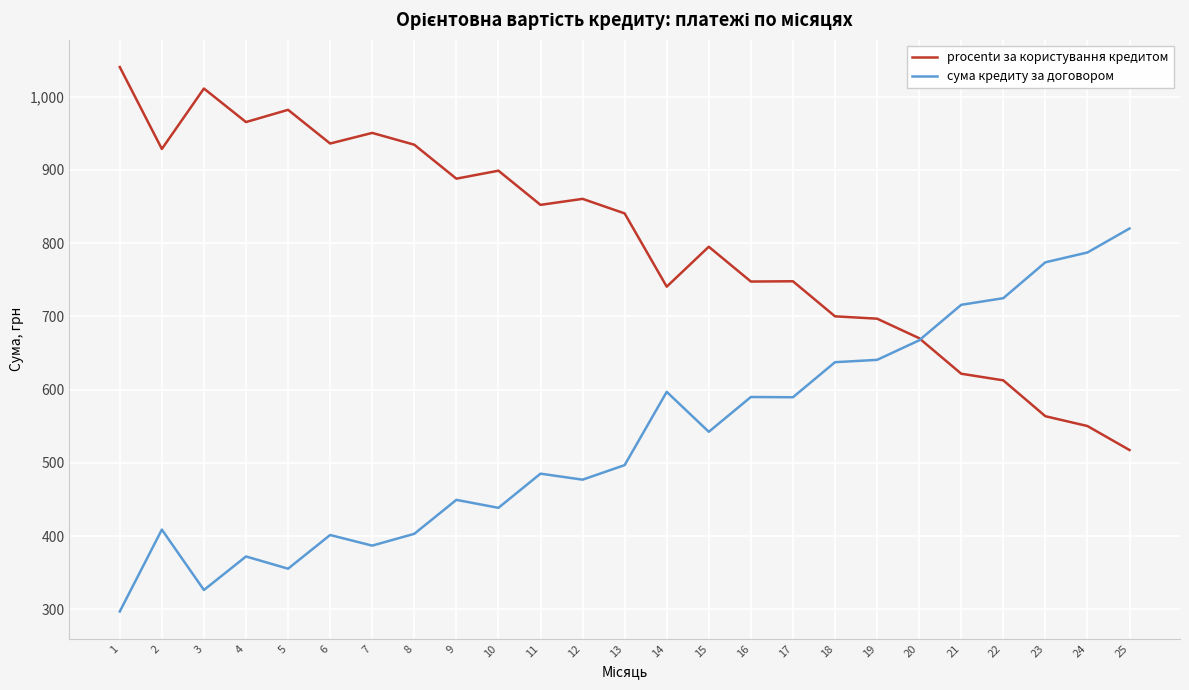

What is the total value across all series at 4?

1337.5